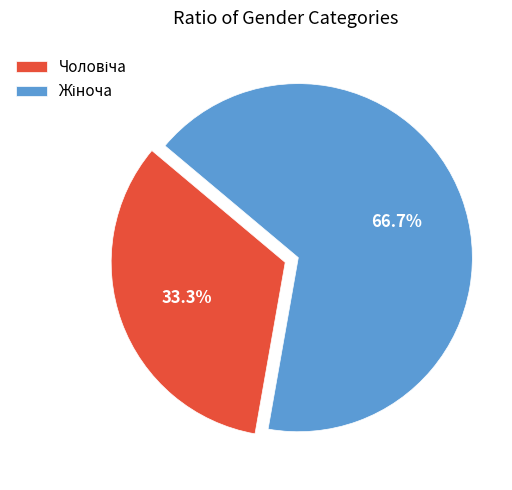

How many segments does this pie chart have?

2